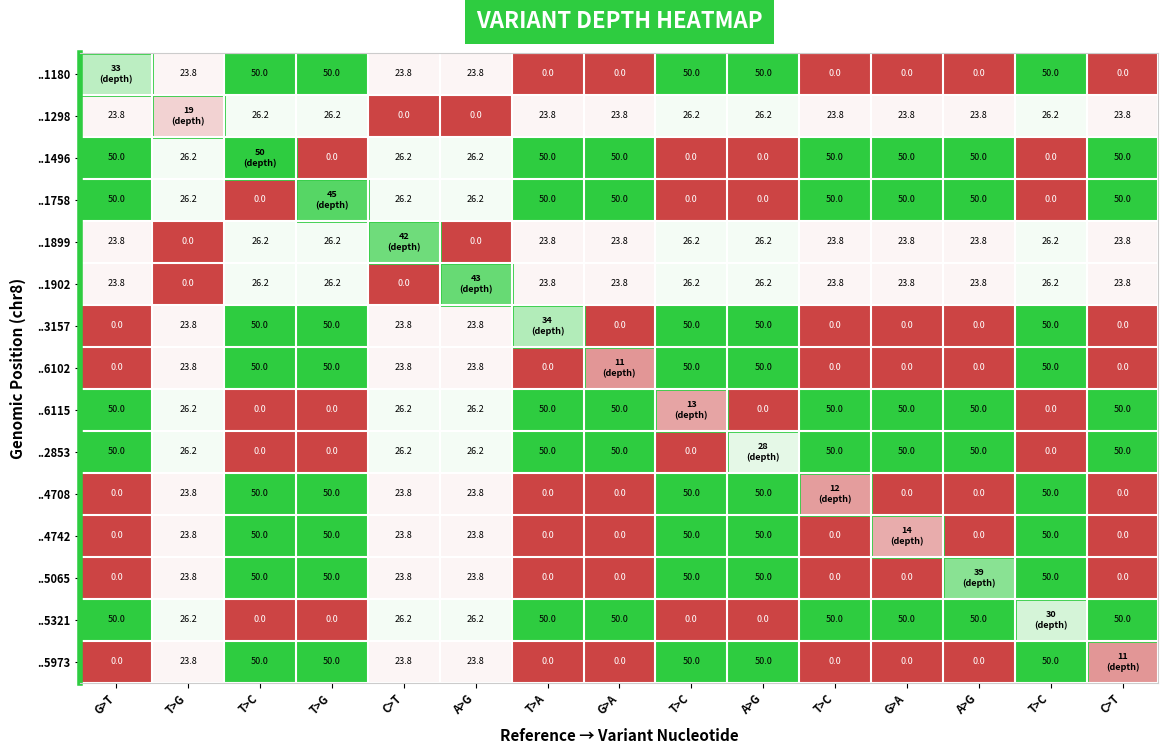

Is the value of ..5065 at T>C greater than the value of ..6115 at T>G?

Yes